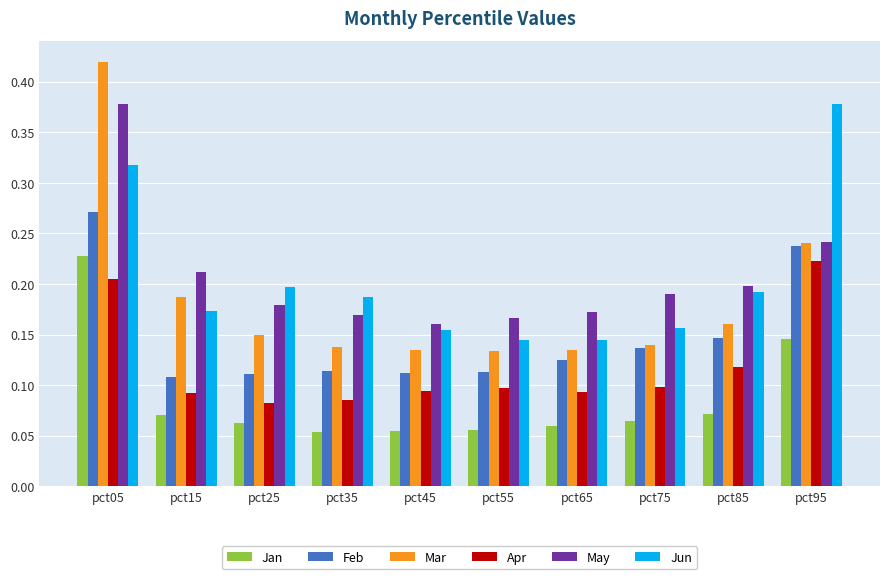

Is it true that May equals 0.2 at pct85?

True